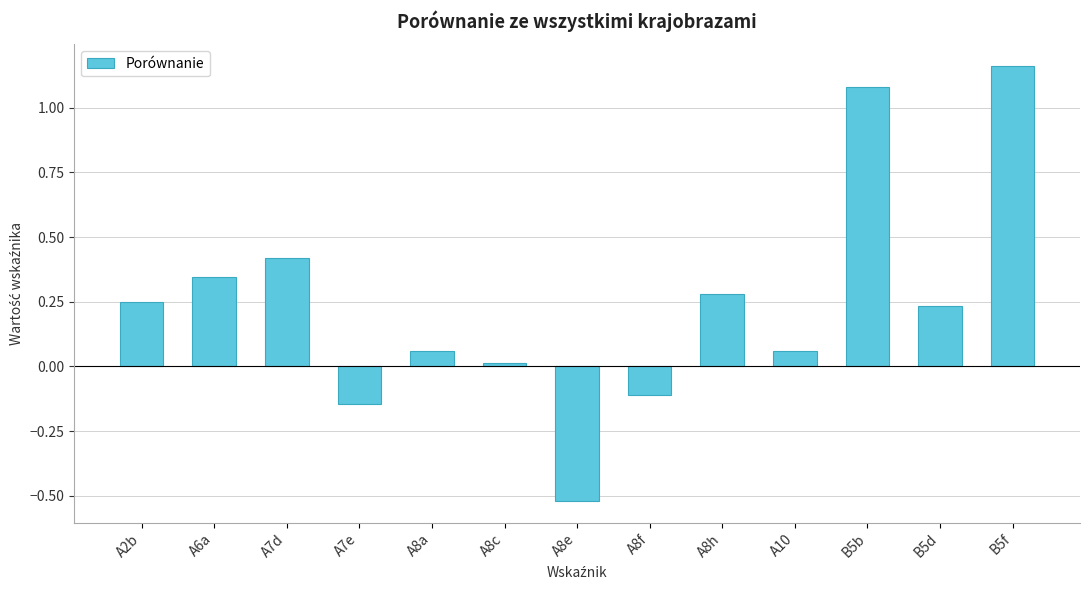

What is the change in value from A7d to A7e?

-0.6